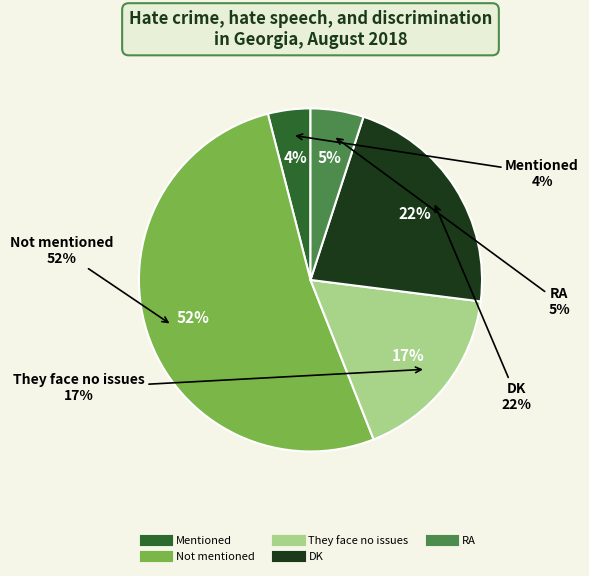

What portion of the pie excludes DK?

78.0%